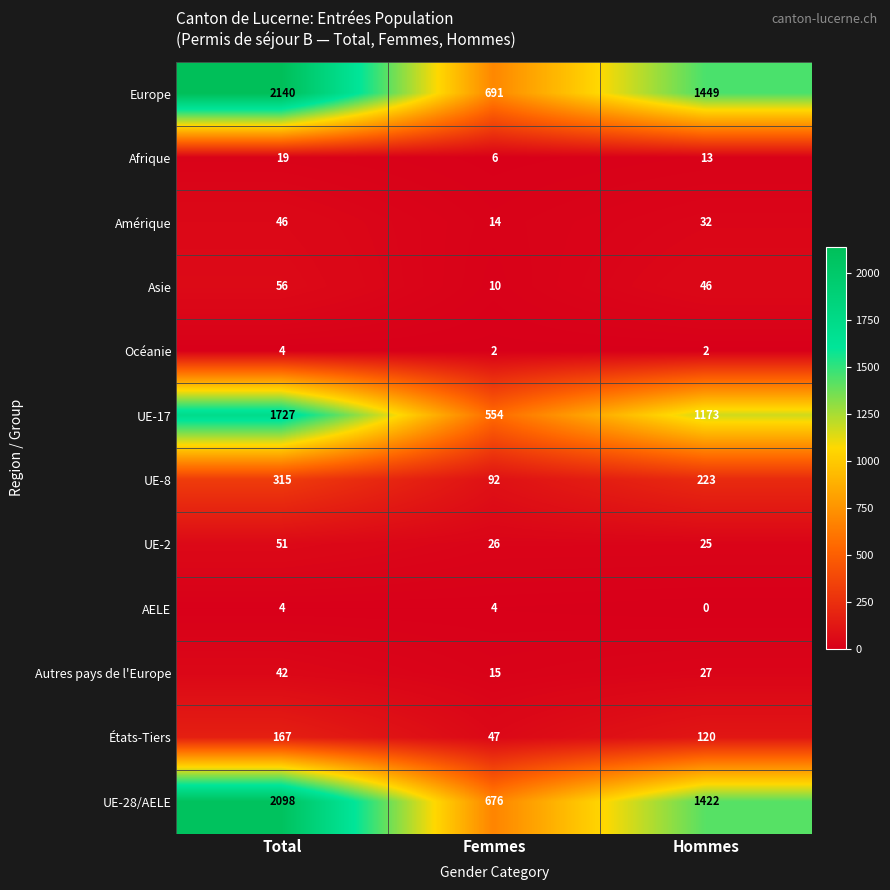

At Hommes, list the series in order from smallest to largest.

AELE, Océanie, Afrique, UE-2, Autres pays de l'Europe, Amérique, Asie, États-Tiers, UE-8, UE-17, UE-28/AELE, Europe